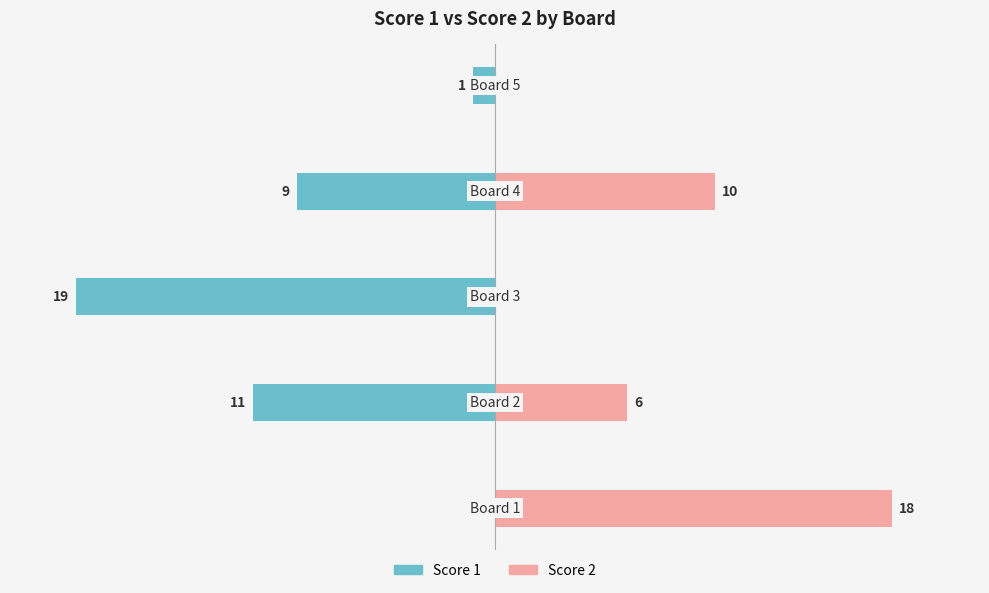

How many positive values does the Score 2 series have?

3